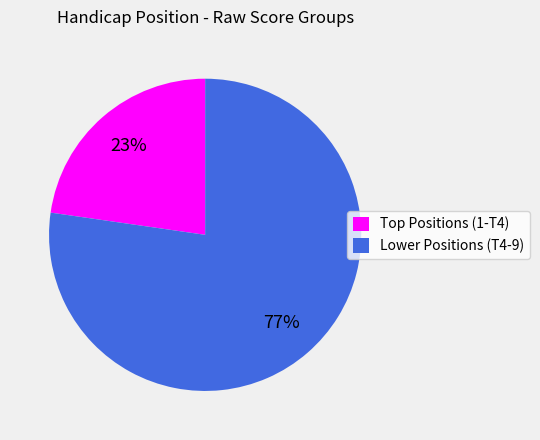

Does any single category account for the majority?

Yes